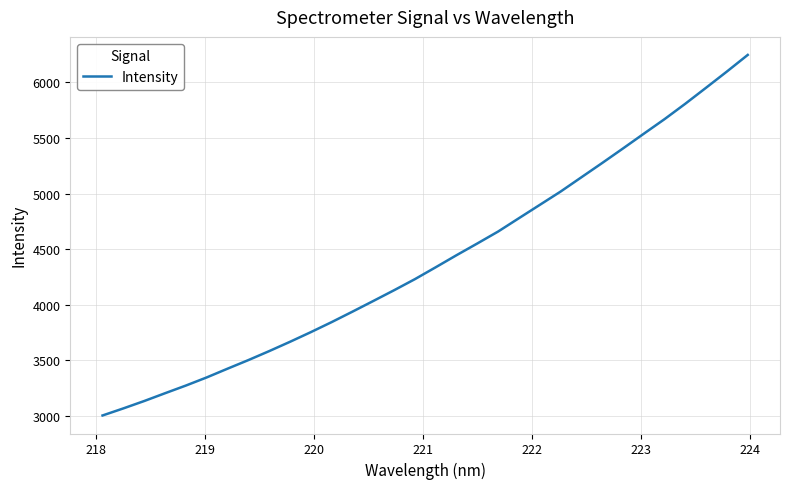

What is the minimum value shown in the chart?

3005.6